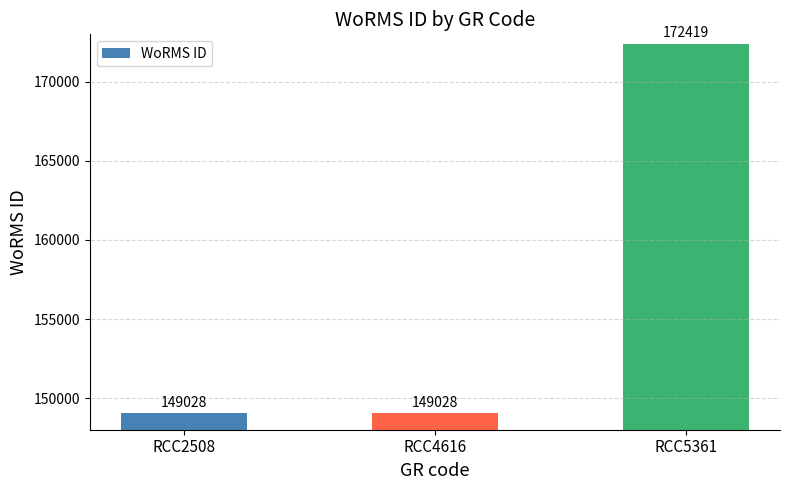

What is the sum of the values at RCC5361 and RCC4616?

321447